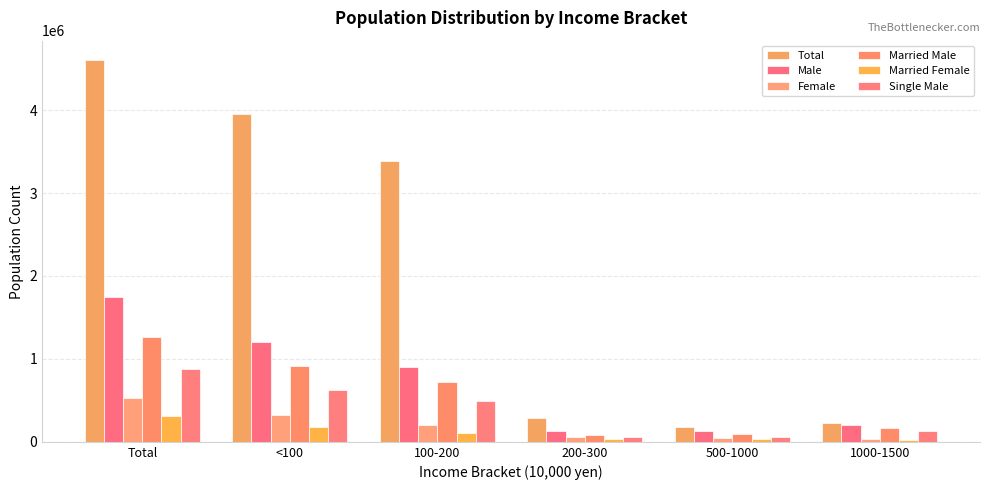

Is it true that Total equals 132858 at 200-300?

False